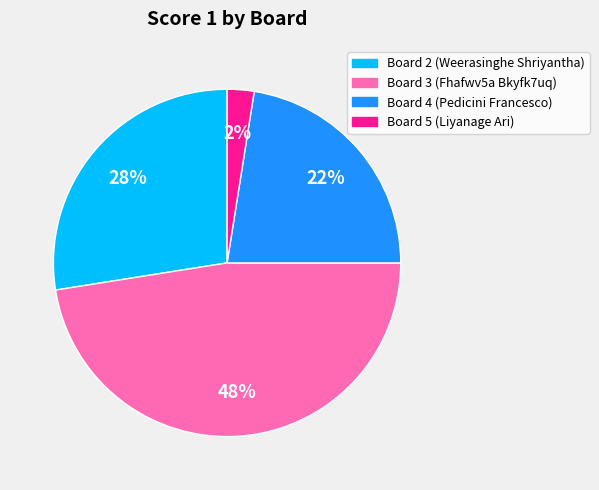

How many slices are in this pie chart?

4